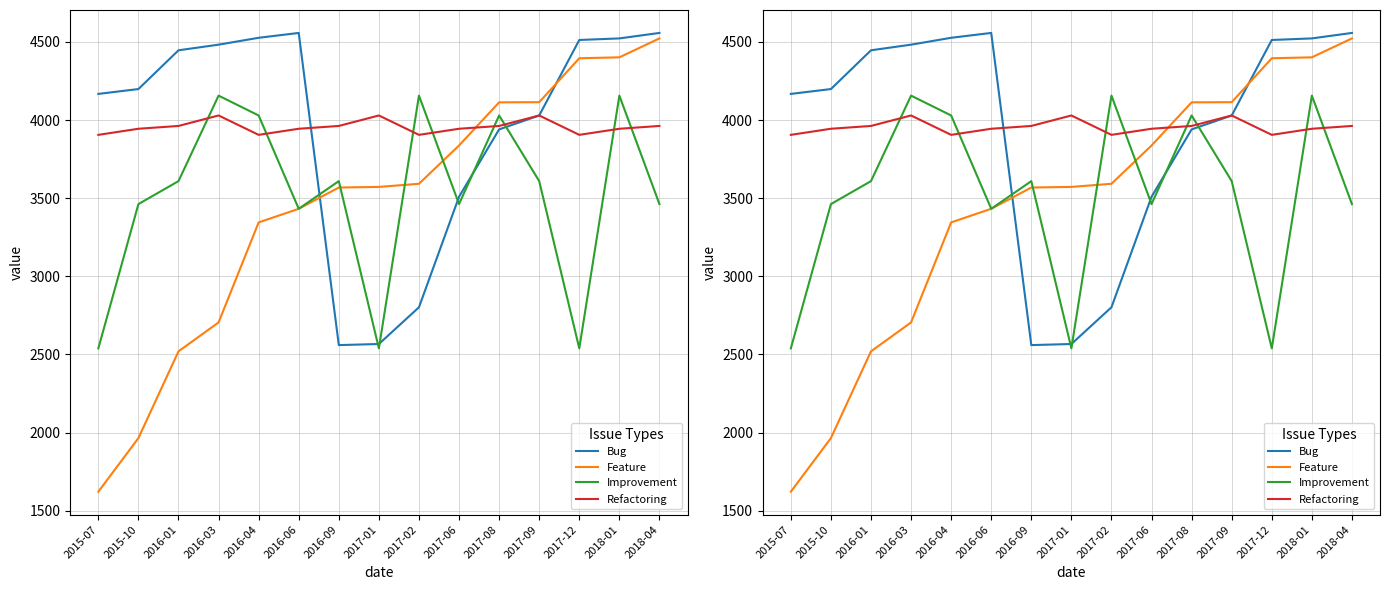

Which series changed the most between 2016-06 and 2017-12?

Feature